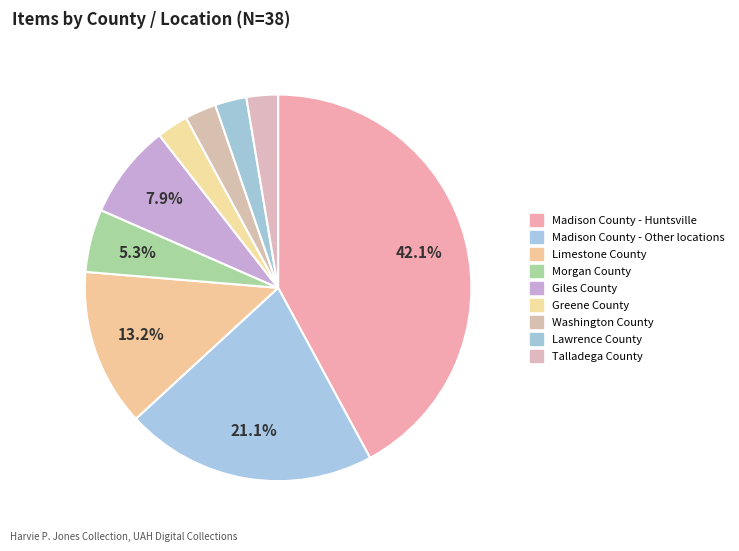

How many slices are in this pie chart?

9